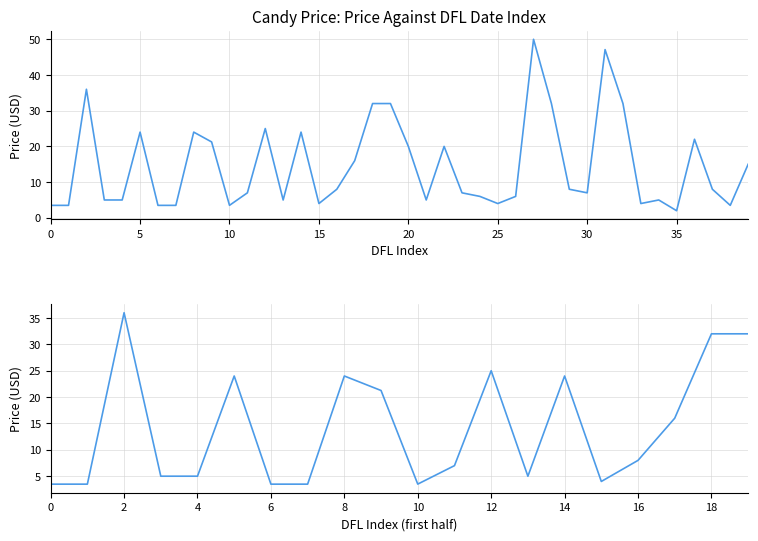

Between 4 and 14, which is larger?

14